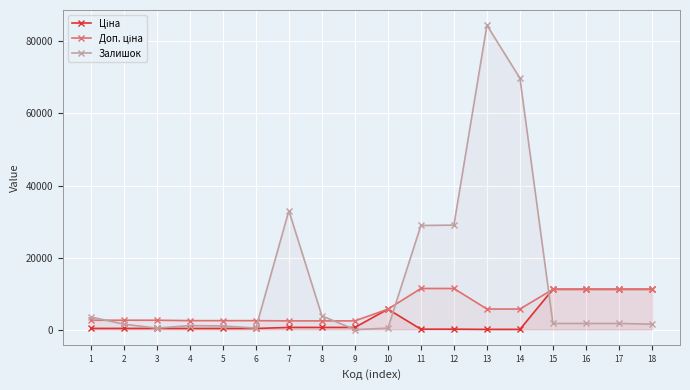

What is the total value across all series at 3?

3323.1